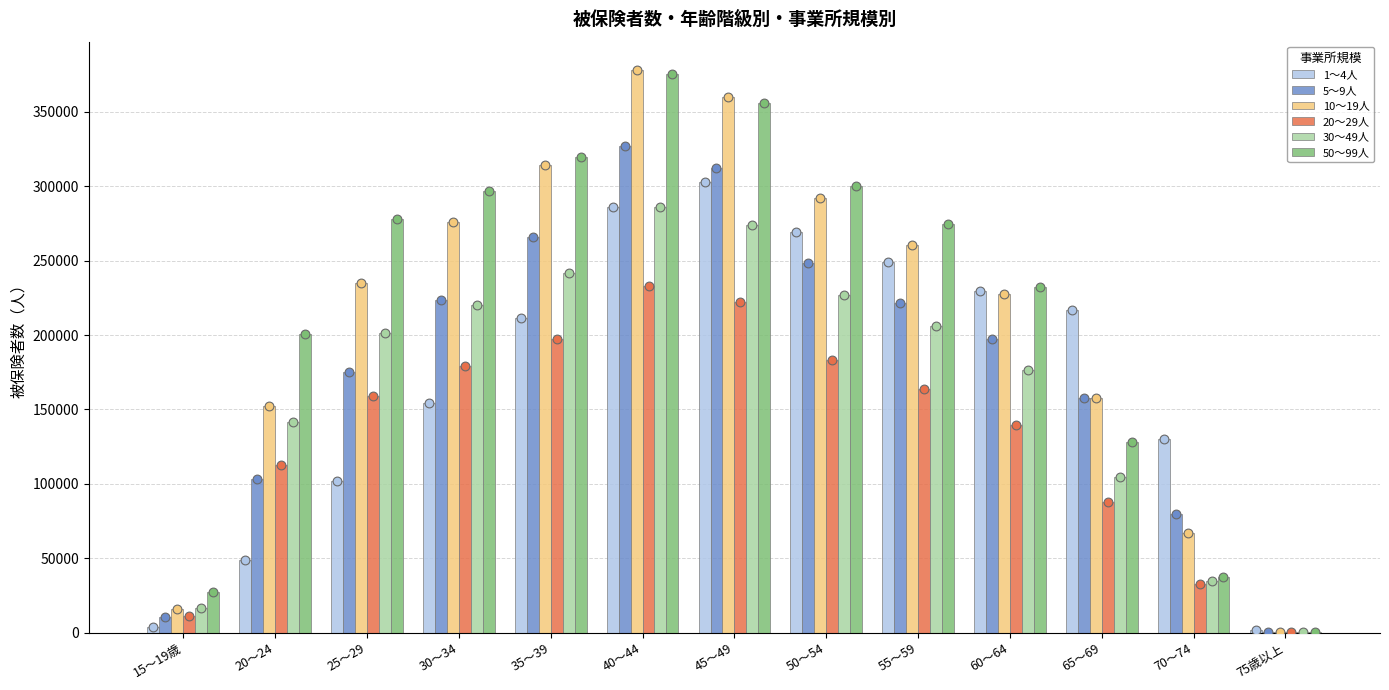

Which series reaches the maximum Y coordinate?

10～19人